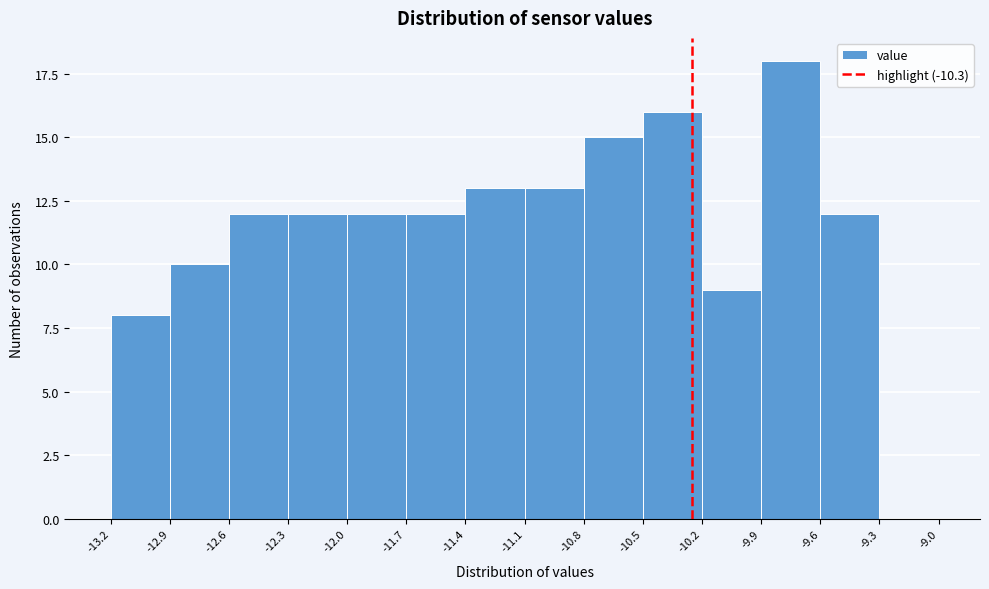

Reading left to right, transcribe all the data shown in this chart.

-13.2=8	-12.9=10	-12.6=12	-12.3=12	-12.0=12	-11.7=12	-11.4=13	-11.1=13	-10.8=15	-10.5=16	-10.2=9	-9.9=18	-9.6=12	-9.3=0